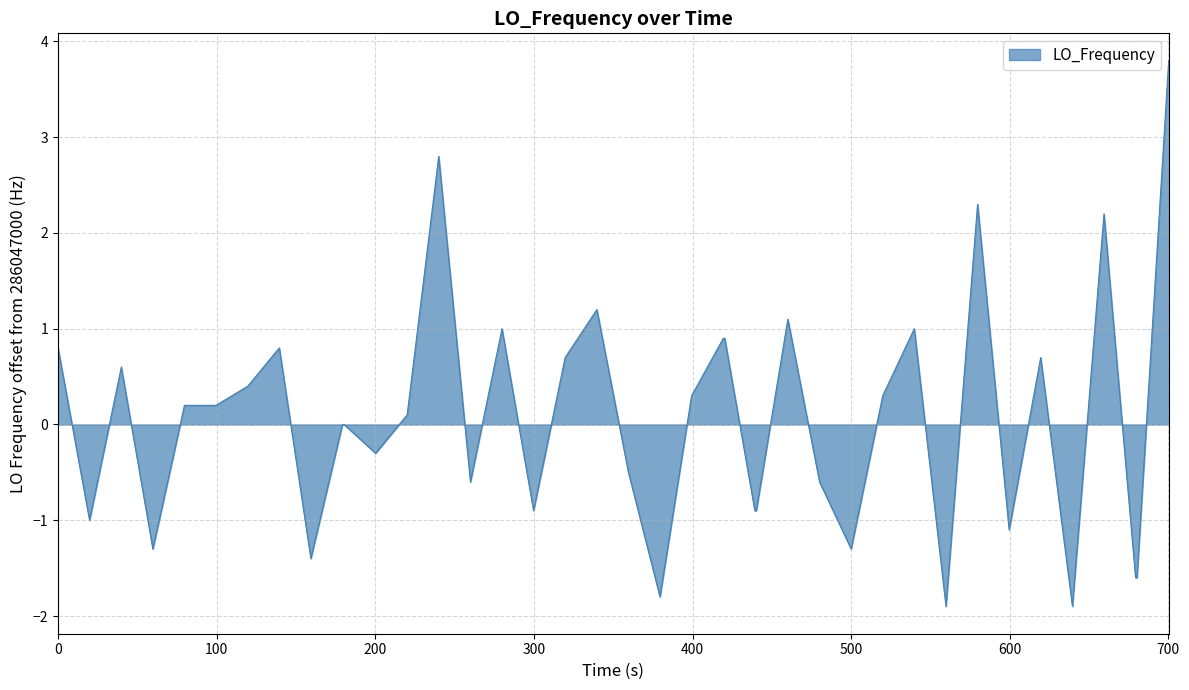

What is the minimum value shown in the chart?

-1.9